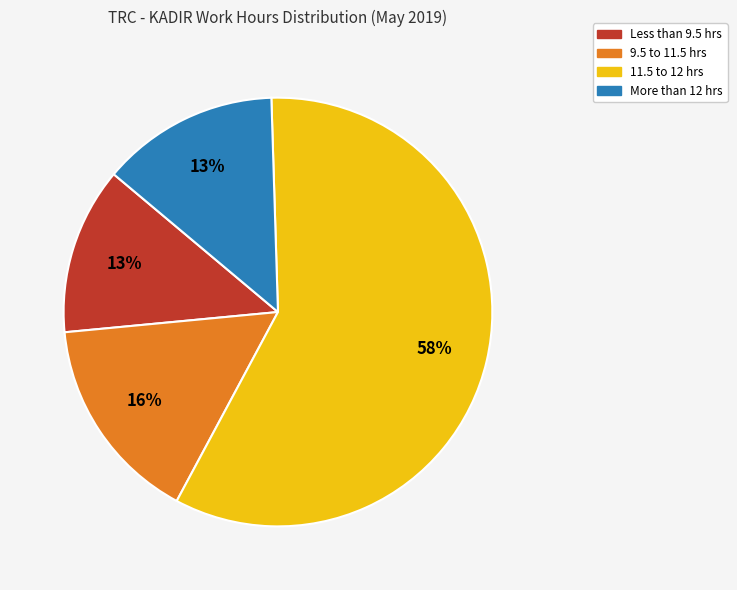

How many segments does this pie chart have?

4